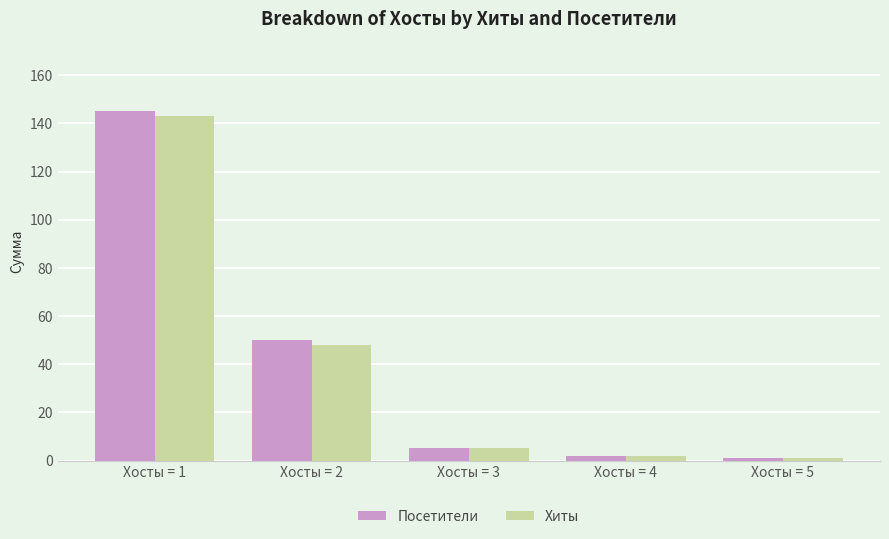

The Посетители series shows 2 at Хосты = 4. True or false?

True